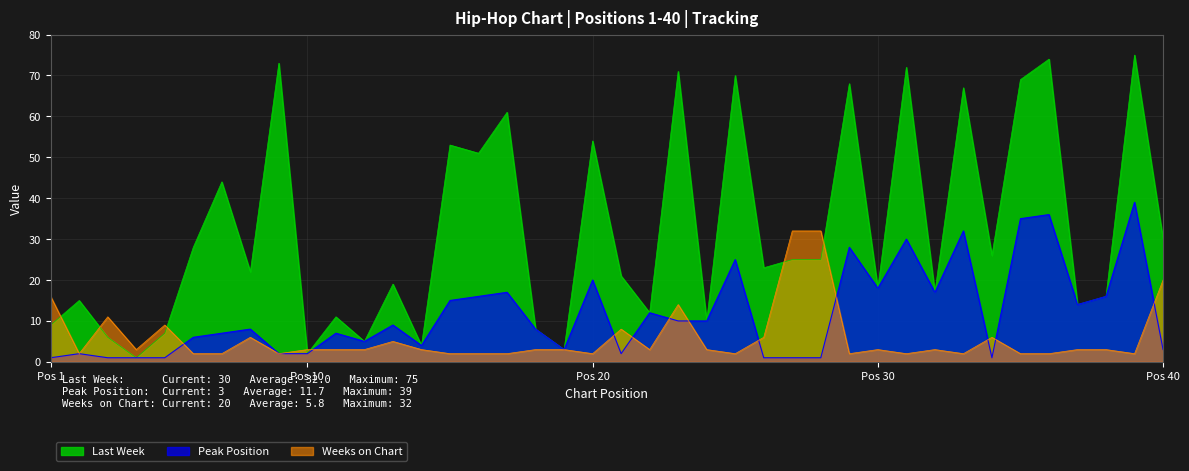

Reading right to left, extract all data points from this chart.

Last Week: 30	75	16	14	74	69	26	67	17	72	18	68	25	25	23	70	10	71	12	21	54	3	8	61	51	53	4	19	5	11	2	73	22	44	28	7	1	6	15	9
Peak Position: 3	39	16	14	36	35	1	32	17	30	18	28	1	1	1	25	10	10	12	2	20	3	8	17	16	15	4	9	5	7	2	2	8	7	6	1	1	1	2	1
Weeks on Chart: 20	2	3	3	2	2	6	2	3	2	3	2	32	32	6	2	3	14	3	8	2	3	3	2	2	2	3	5	3	3	3	2	6	2	2	9	3	11	2	16